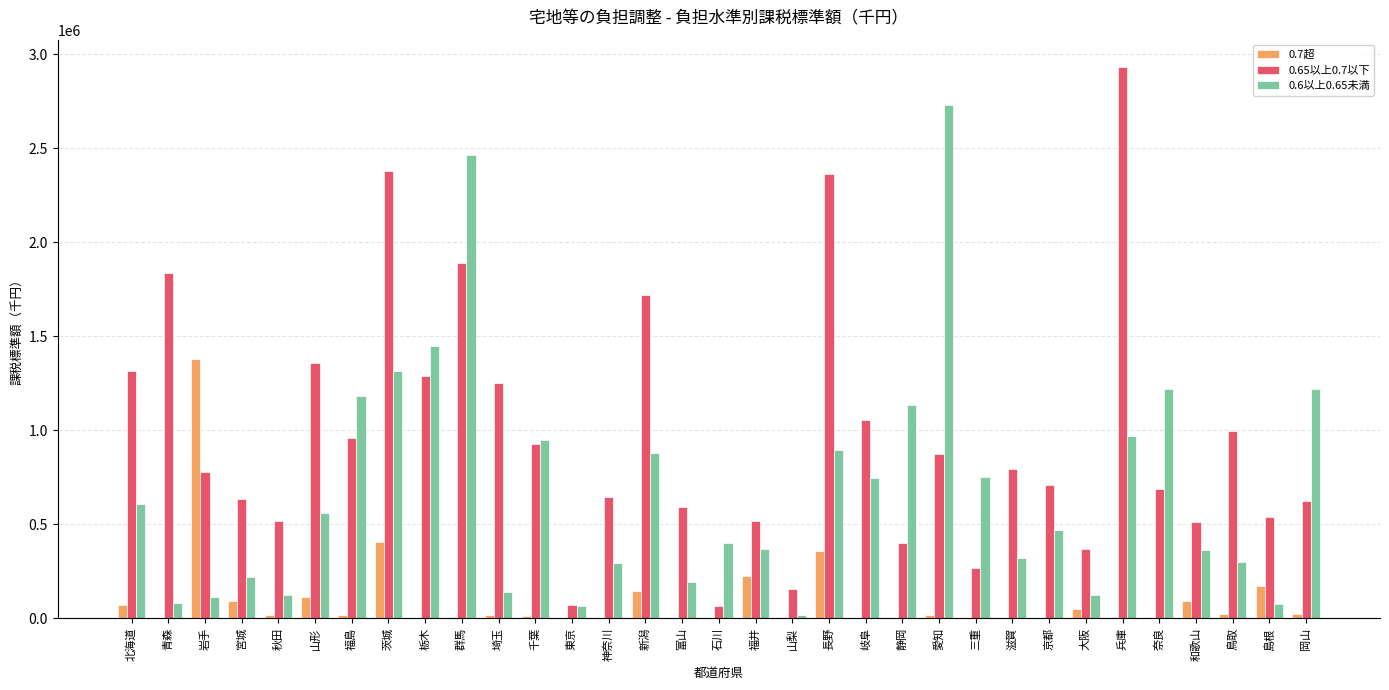

True or false: 0.65以上0.7以下 has a value of 728245 at 栃木.

False